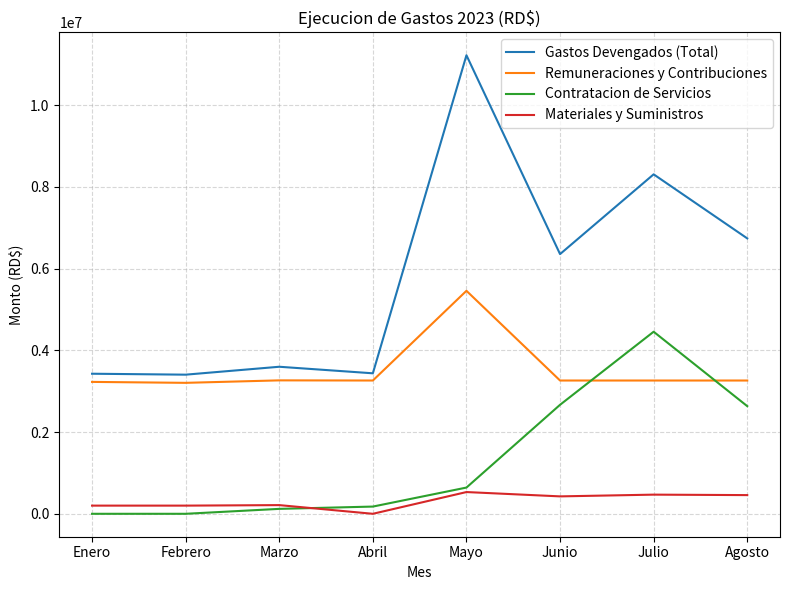

List the series in order of their overall mean, lowest first.

Materiales y Suministros, Contratacion de Servicios, Remuneraciones y Contribuciones, Gastos Devengados (Total)